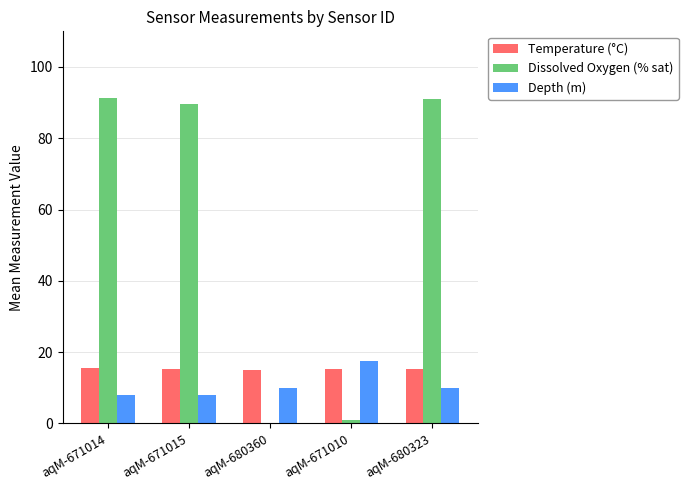

Which series has the widest spread of values?

Dissolved Oxygen (% sat)